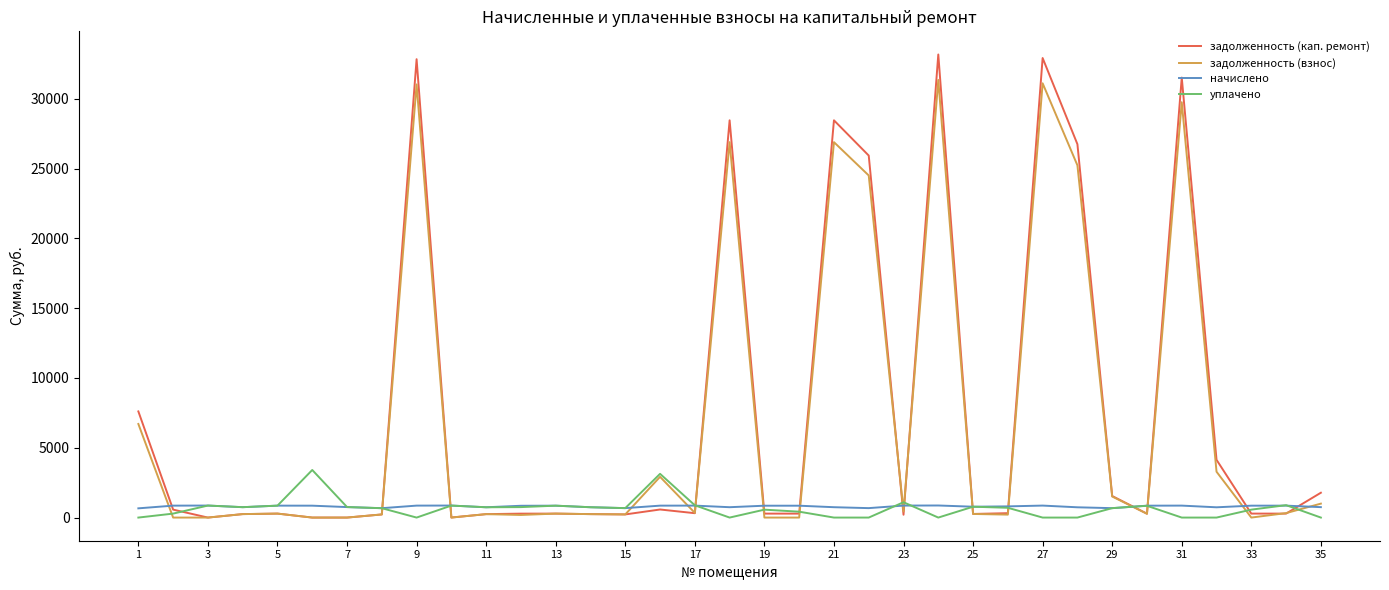

Which series has the largest range (max minus min)?

задолженность (кап. ремонт)